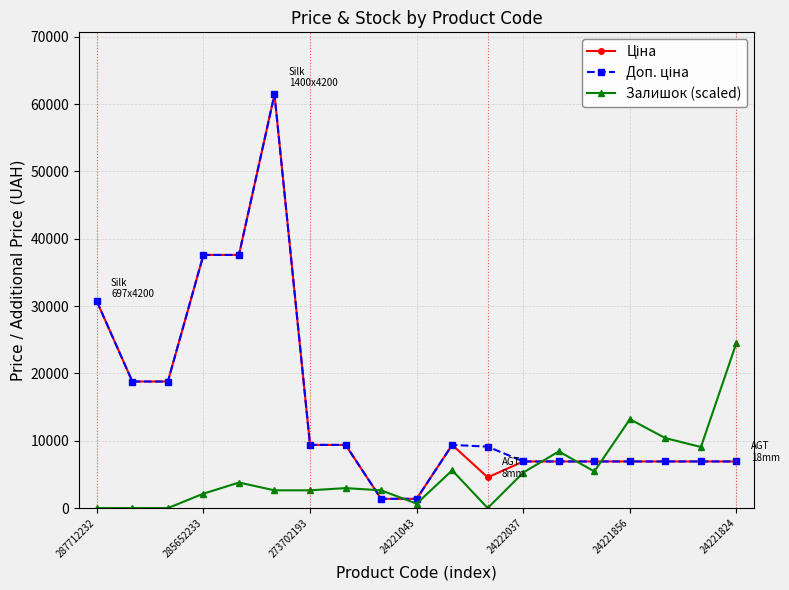

True or false: Залишок (scaled) has more than 1 points higher than both neighbors.

True